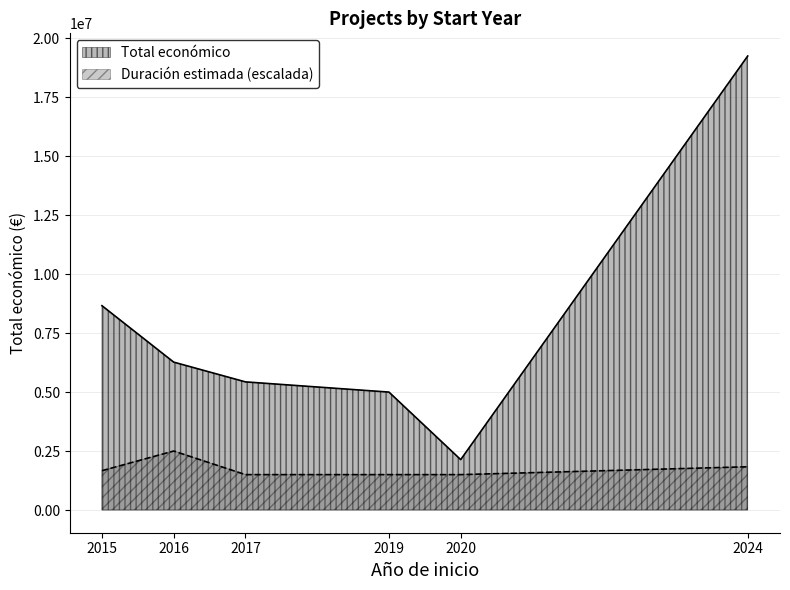

What is the minimum value for Total económico?

2136174.0